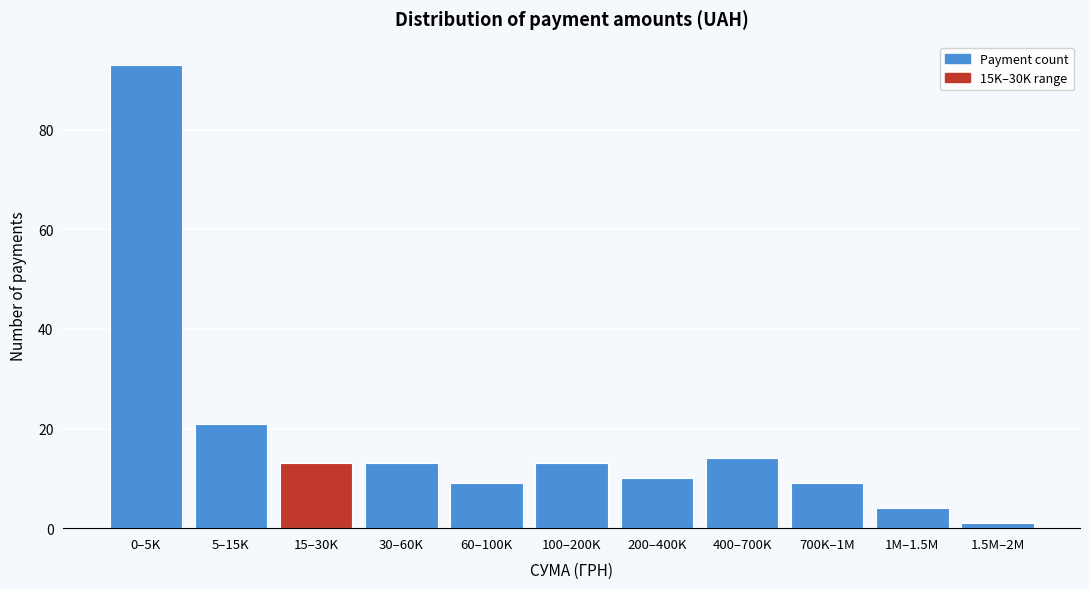

Reading right to left, what are all the values shown in this chart?

1	4	9	14	10	13	9	13	13	21	93